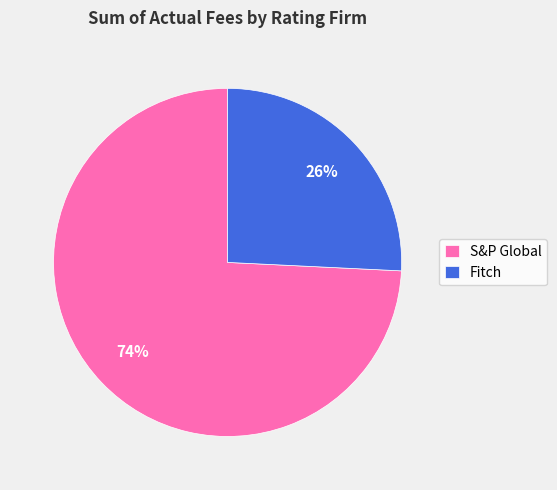

Is it true that Fitch is 34% of the pie?

False